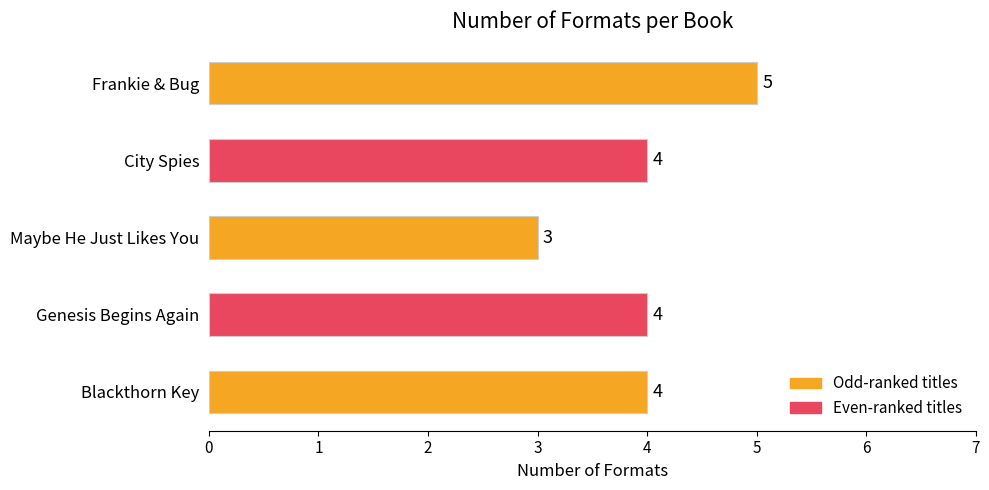

What is the label of the 3rd bar from the bottom?

Maybe He Just Likes You